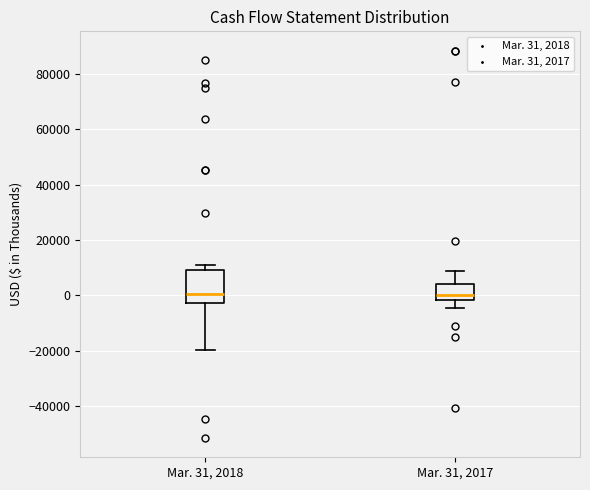

Comparing the boxes themselves (not the whiskers), which one is the tallest?

Mar. 31, 2018